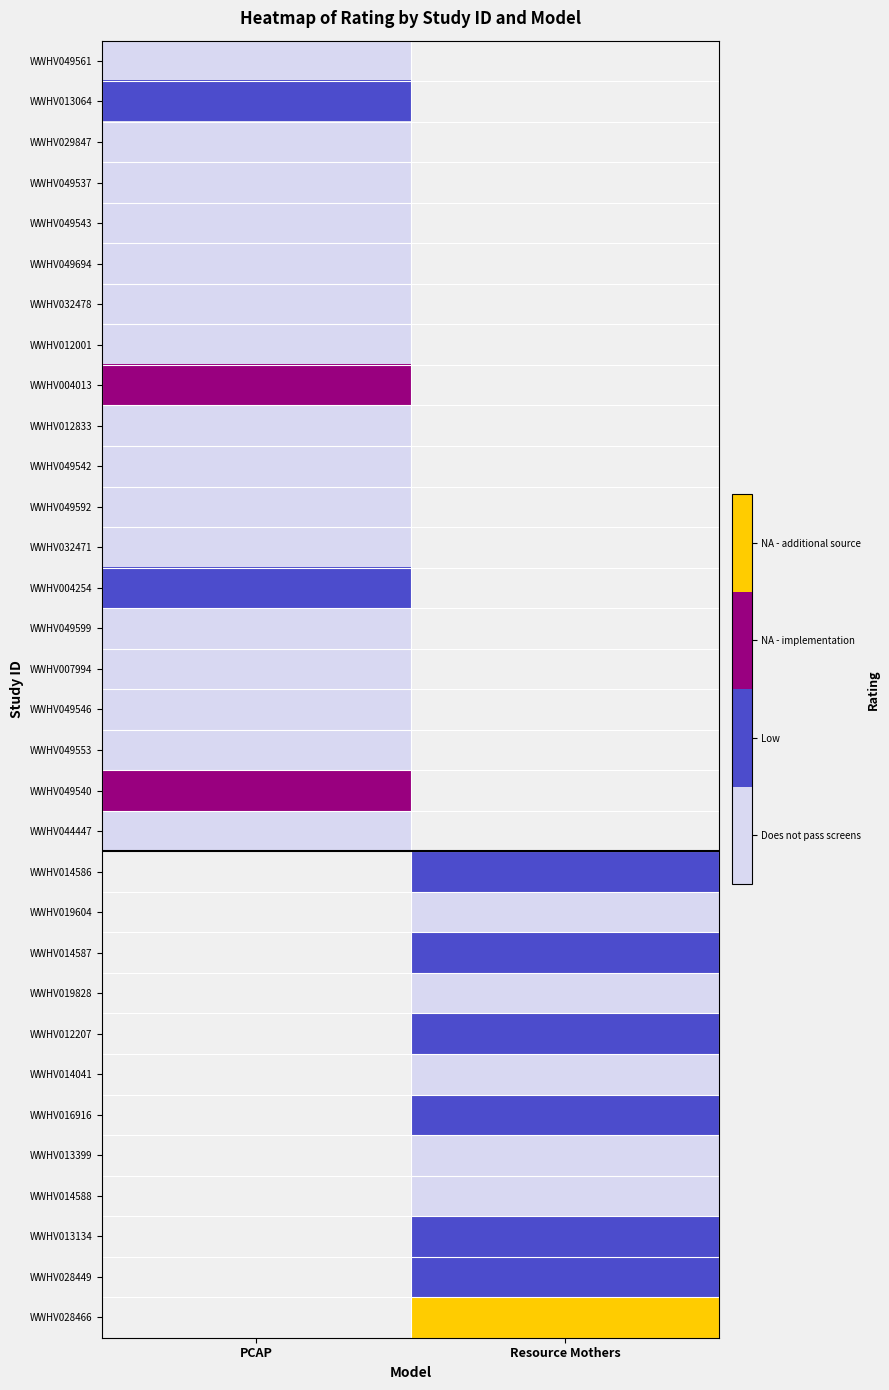

Rank the series by their maximum value, from lowest to highest.

WWHV049561, WWHV029847, WWHV049537, WWHV049543, WWHV049694, WWHV032478, WWHV012001, WWHV012833, WWHV049542, WWHV049592, WWHV032471, WWHV049599, WWHV007994, WWHV049546, WWHV049553, WWHV044447, WWHV013064, WWHV004254, WWHV004013, WWHV049540, WWHV014586, WWHV019604, WWHV014587, WWHV019828, WWHV012207, WWHV014041, WWHV016916, WWHV013399, WWHV014588, WWHV013134, WWHV028449, WWHV028466